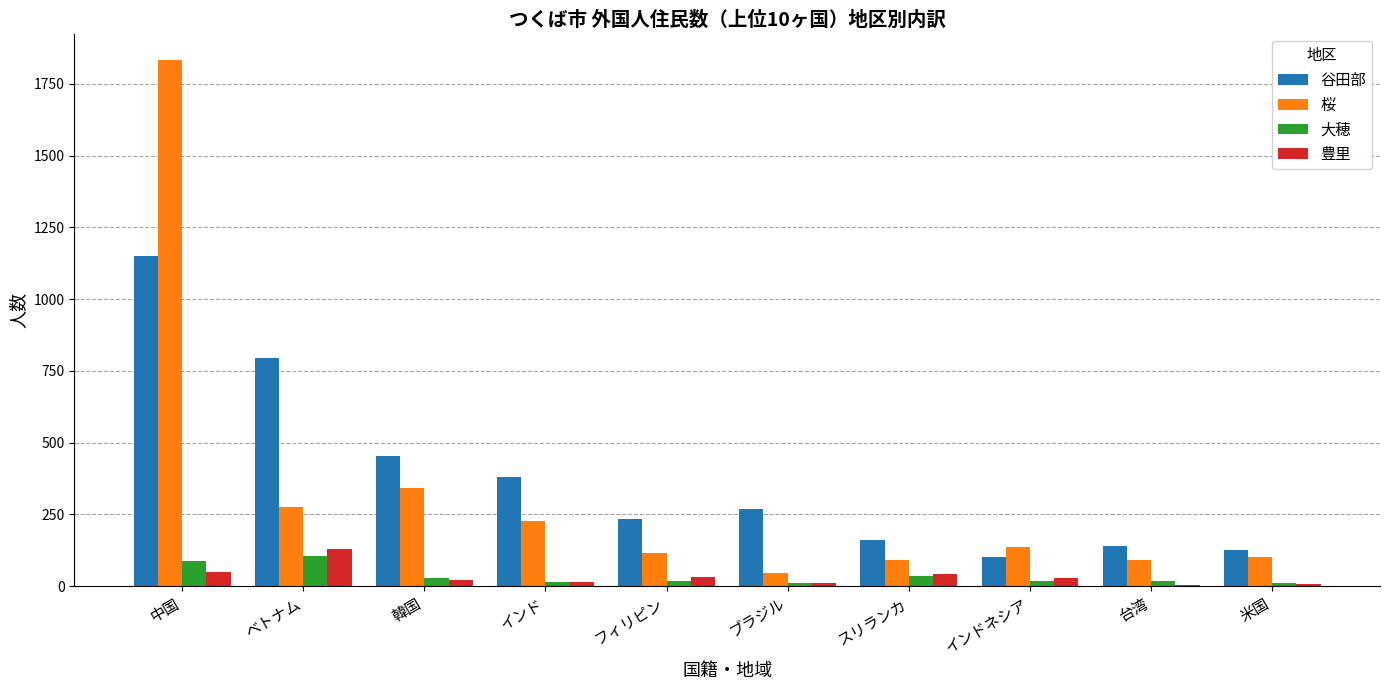

Is the value of 桜 at フィリピン greater than the value of 豊里 at ブラジル?

Yes